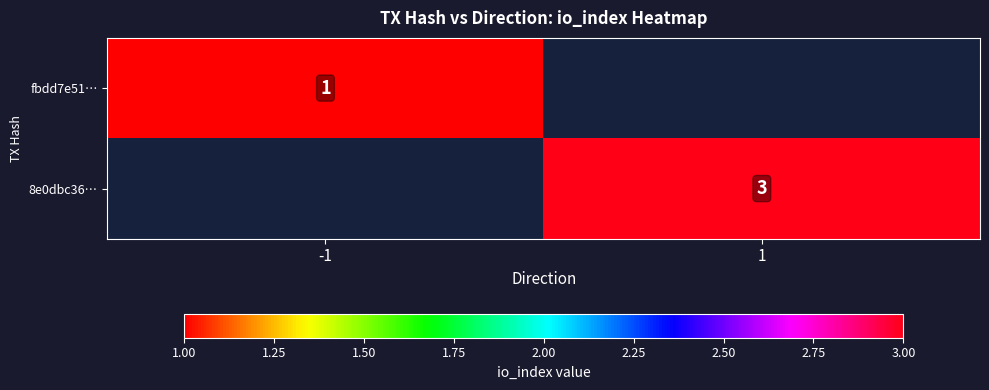

Is it true that 8e0dbc36… equals 0.9 at 1?

False